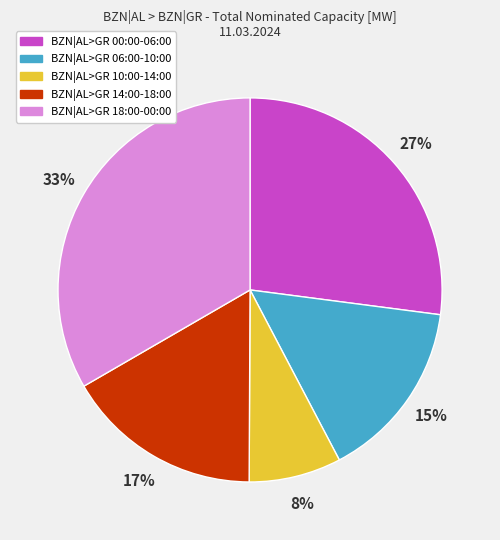

The BZN|AL>GR 10:00-14:00 slice represents 1% of the pie. True or false?

False